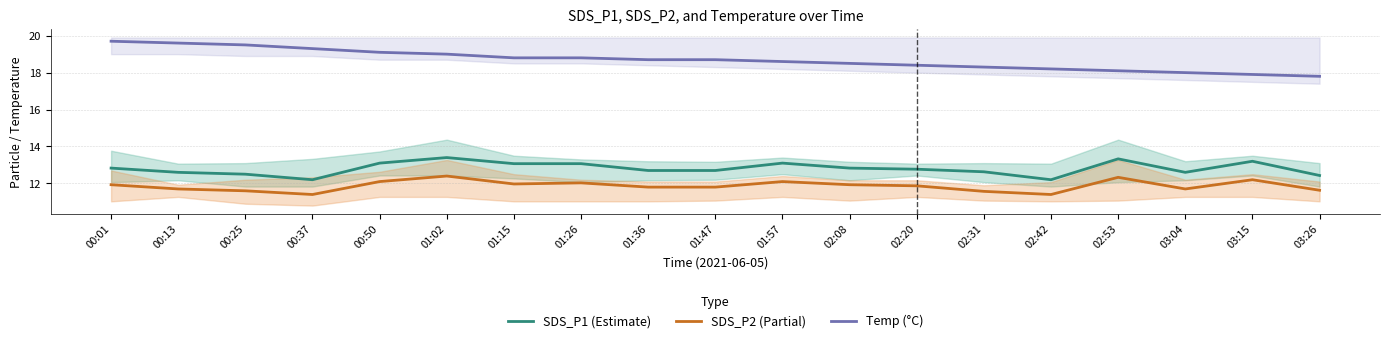

True or false: Temp (°C) has more than 2 points higher than both neighbors.

False